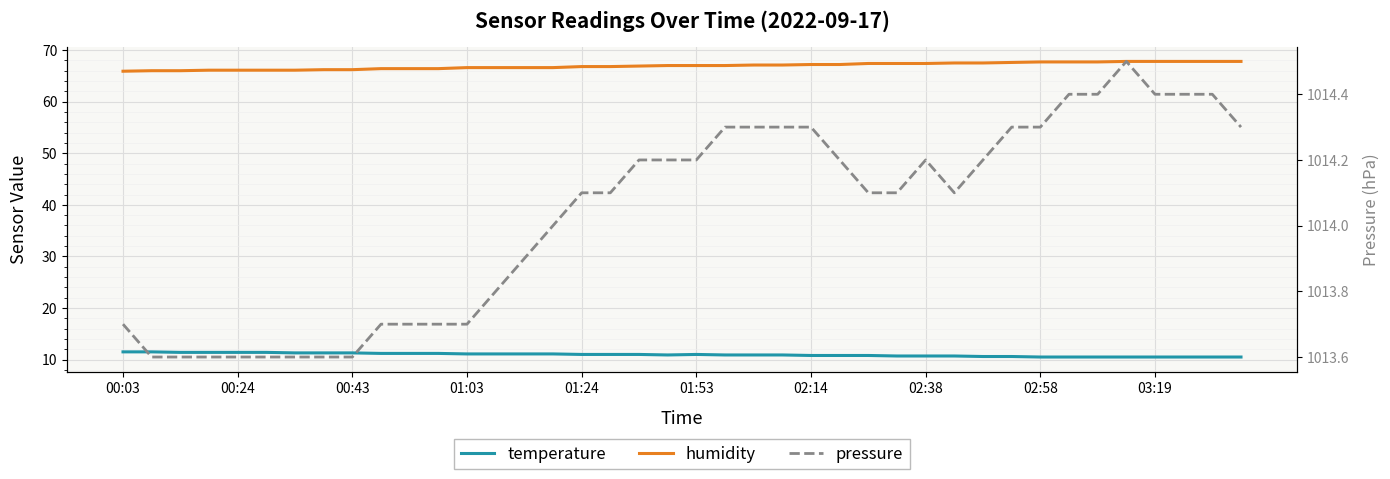

What value does the pressure series have at 29?

1014.1